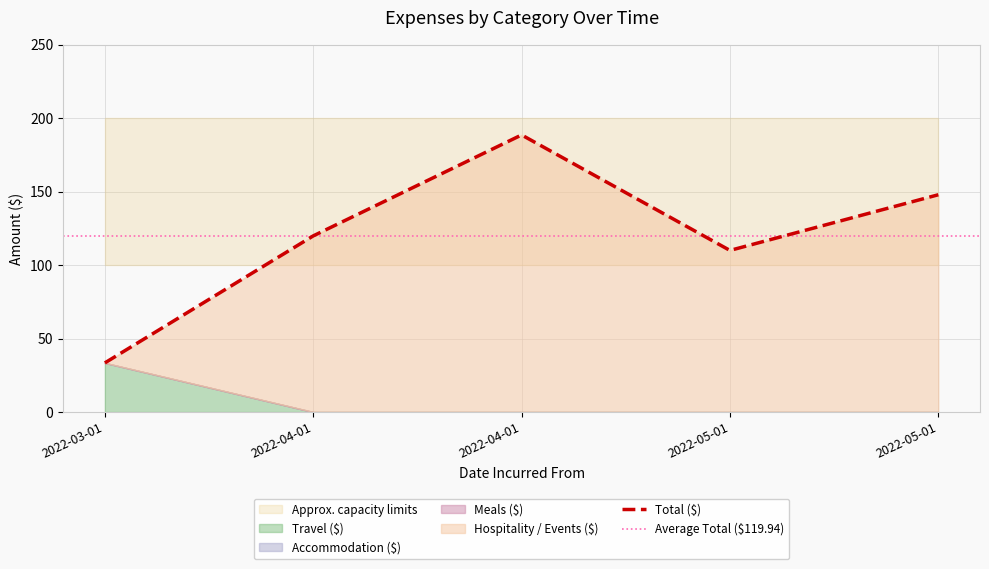

Rank the series at 2022-05-01 from lowest to highest value.

Travel ($), Accommodation ($), Meals ($), Hospitality / Events ($), Total ($)